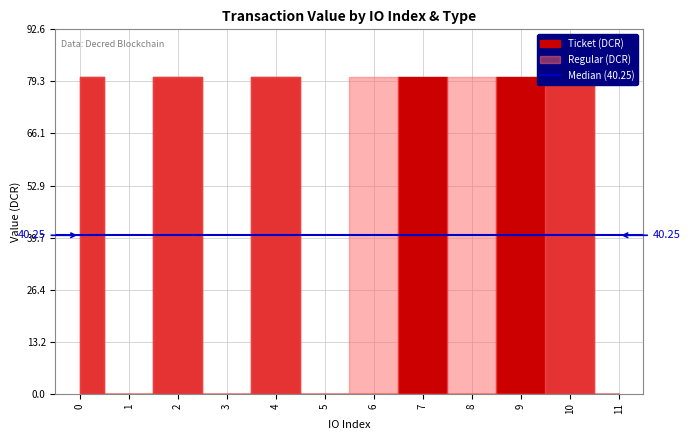

At which category does Ticket reach its first local peak?

2